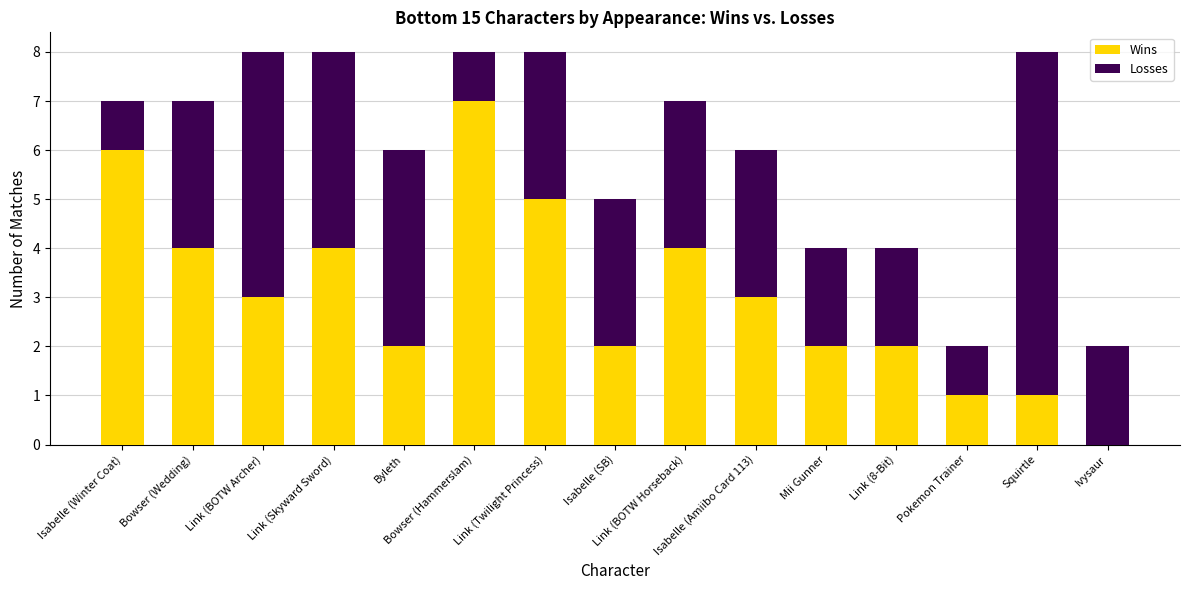

At which label does Wins first exceed 3?

Isabelle (Winter Coat)